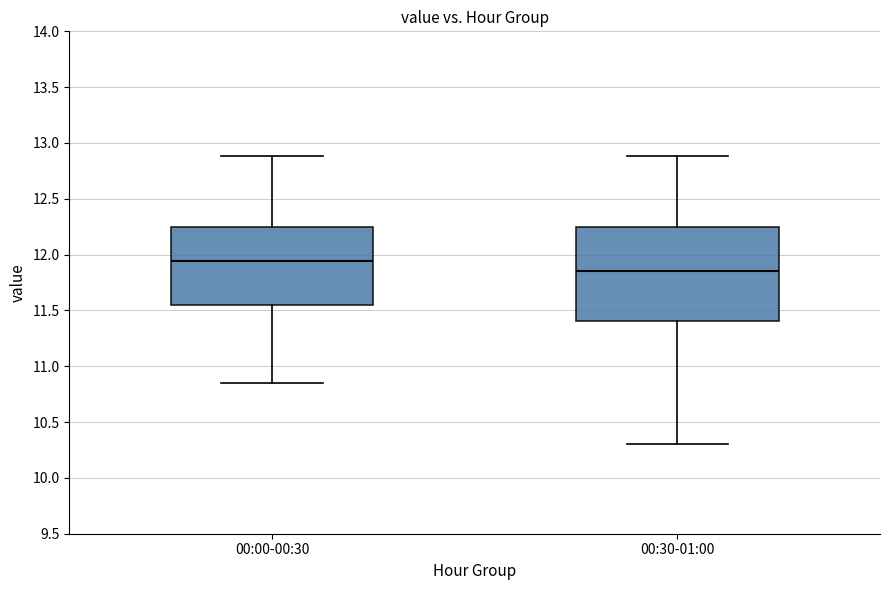

Which box's median line is the lowest?

00:30-01:00